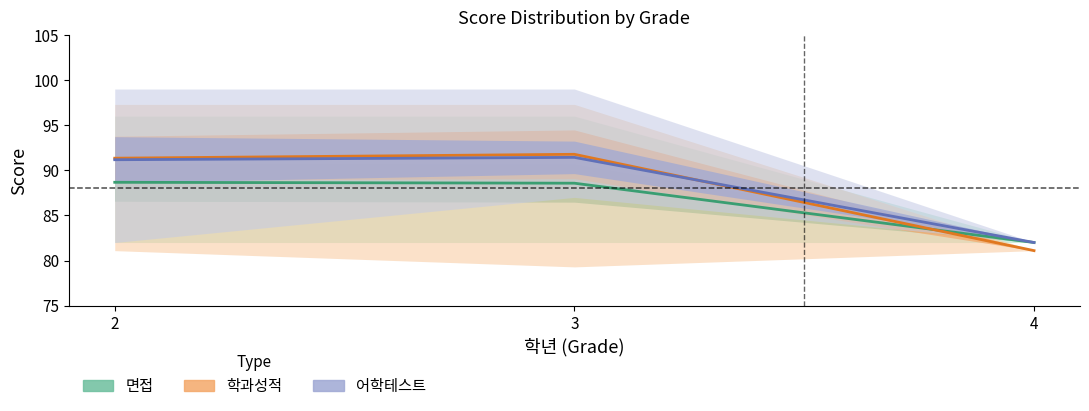

The value of 학과성적 at 4 is 32.4. True or false?

False